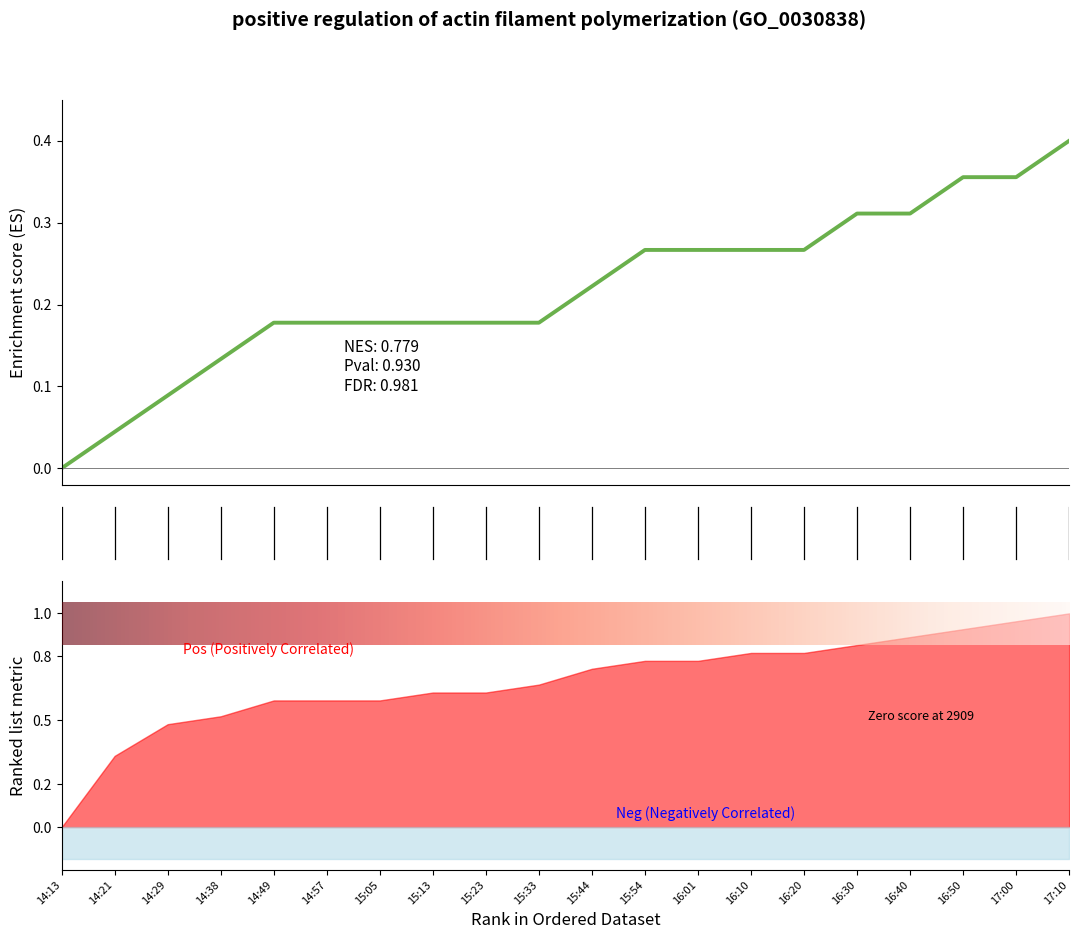

True or false: the data shows 0.2 at 17:10.

False